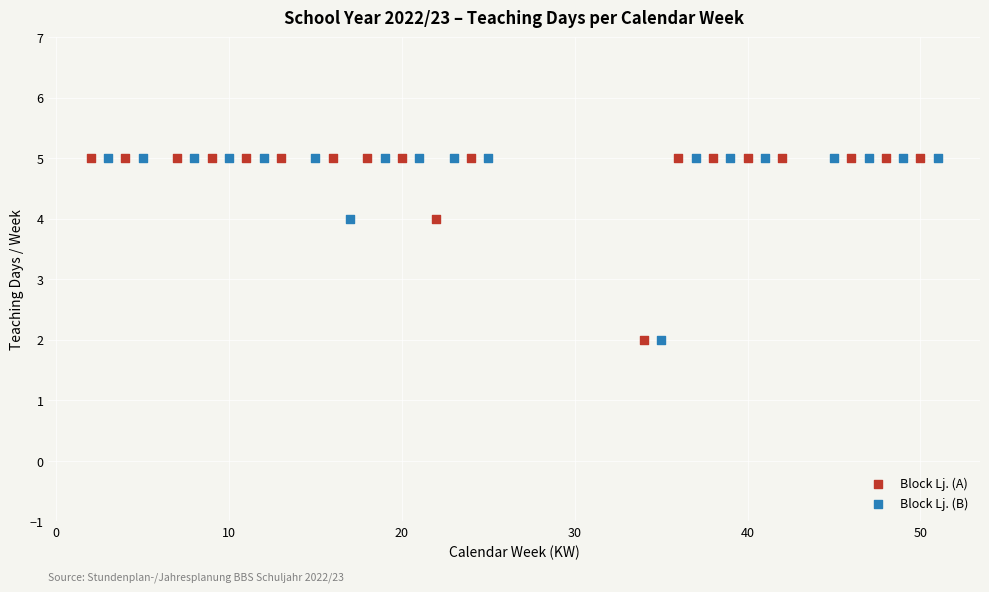

What are all the series names shown in the legend?

Block Lj. (A), Block Lj. (B)